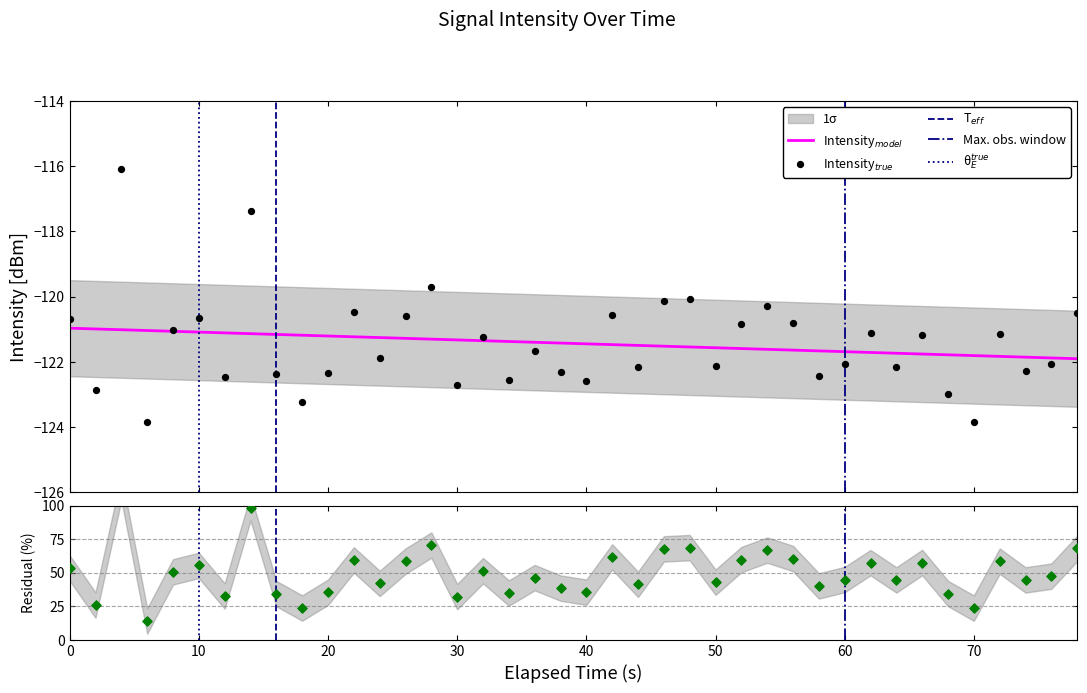

Which has a higher value, 60 or 50?

50